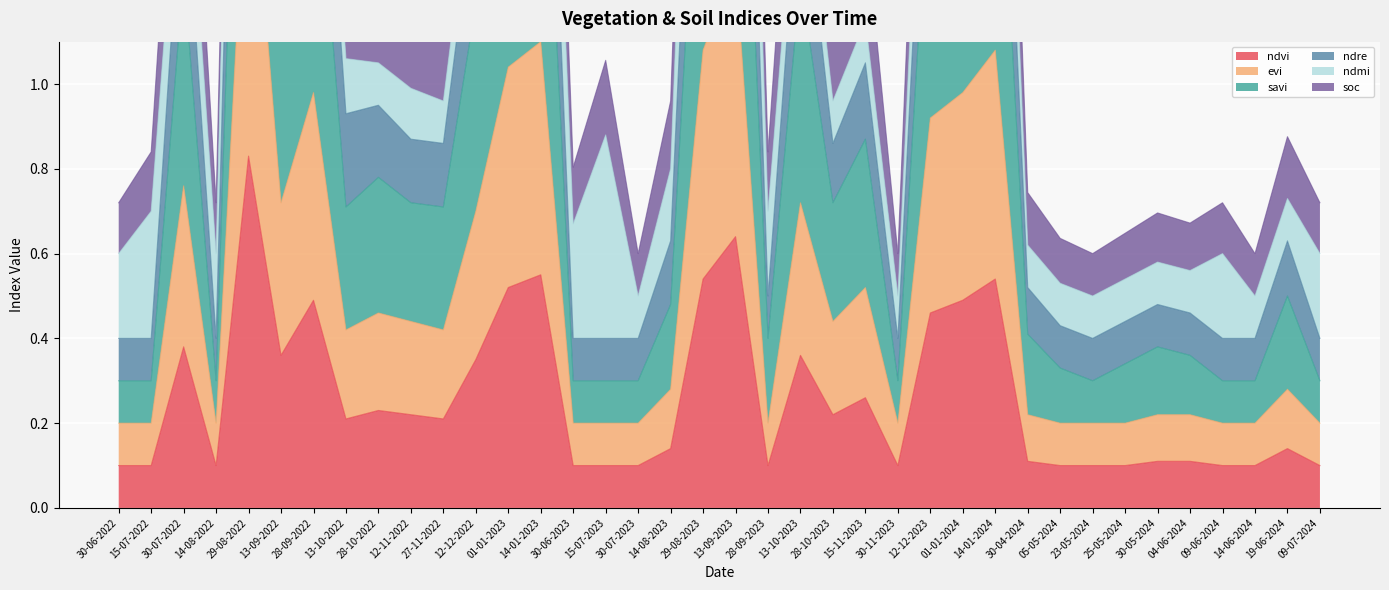

True or false: ndvi has a value of 0.0 at 25-05-2024.

False